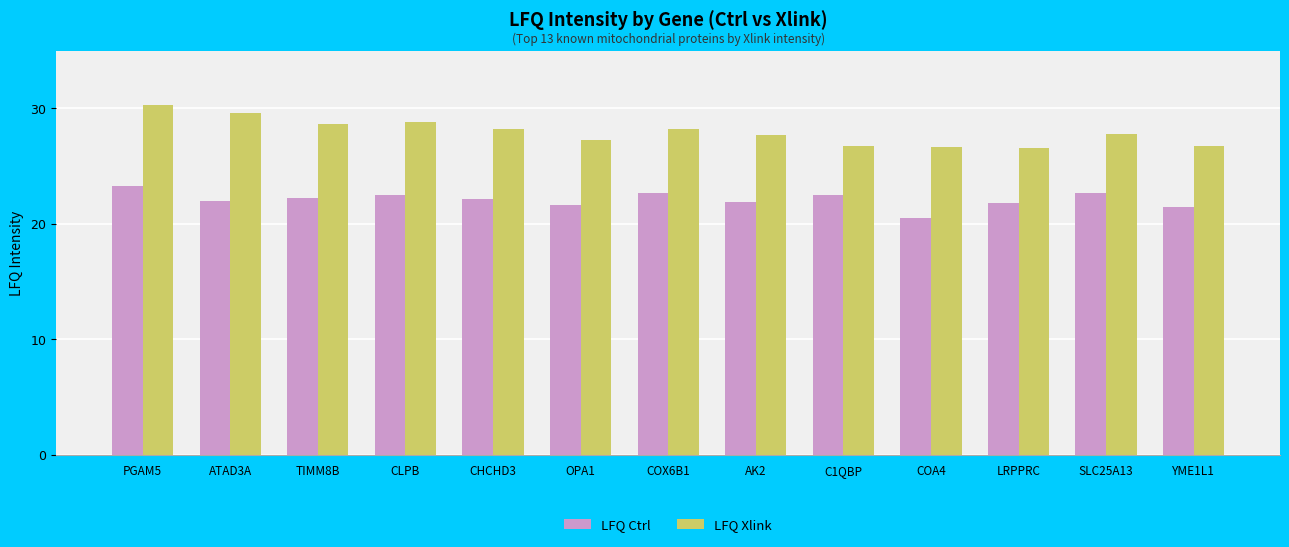

How many distinct data groups are displayed?

2